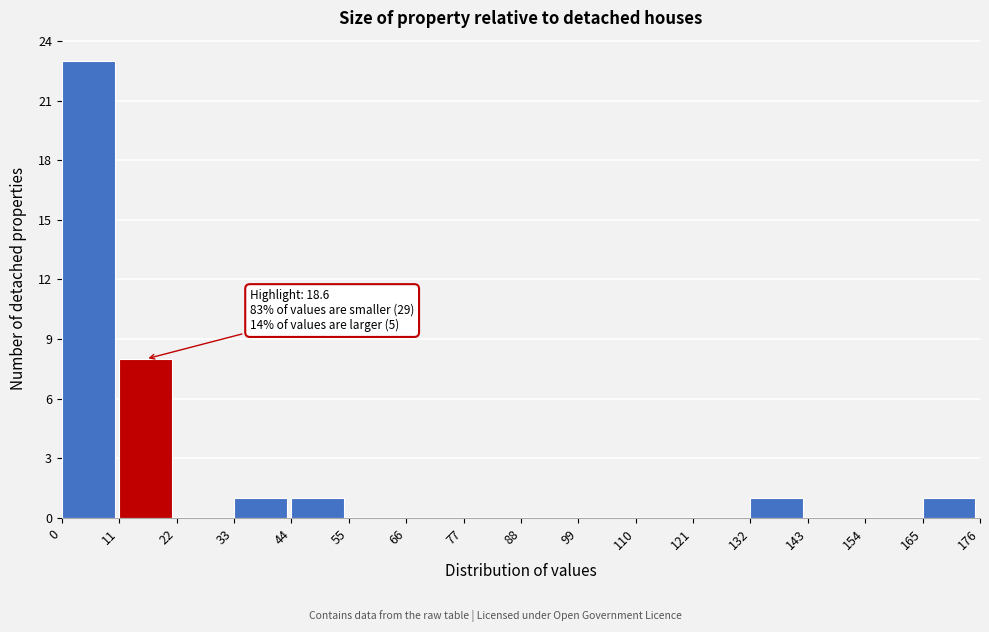

Over which range of the x-axis is the bar tallest?

0 to 11